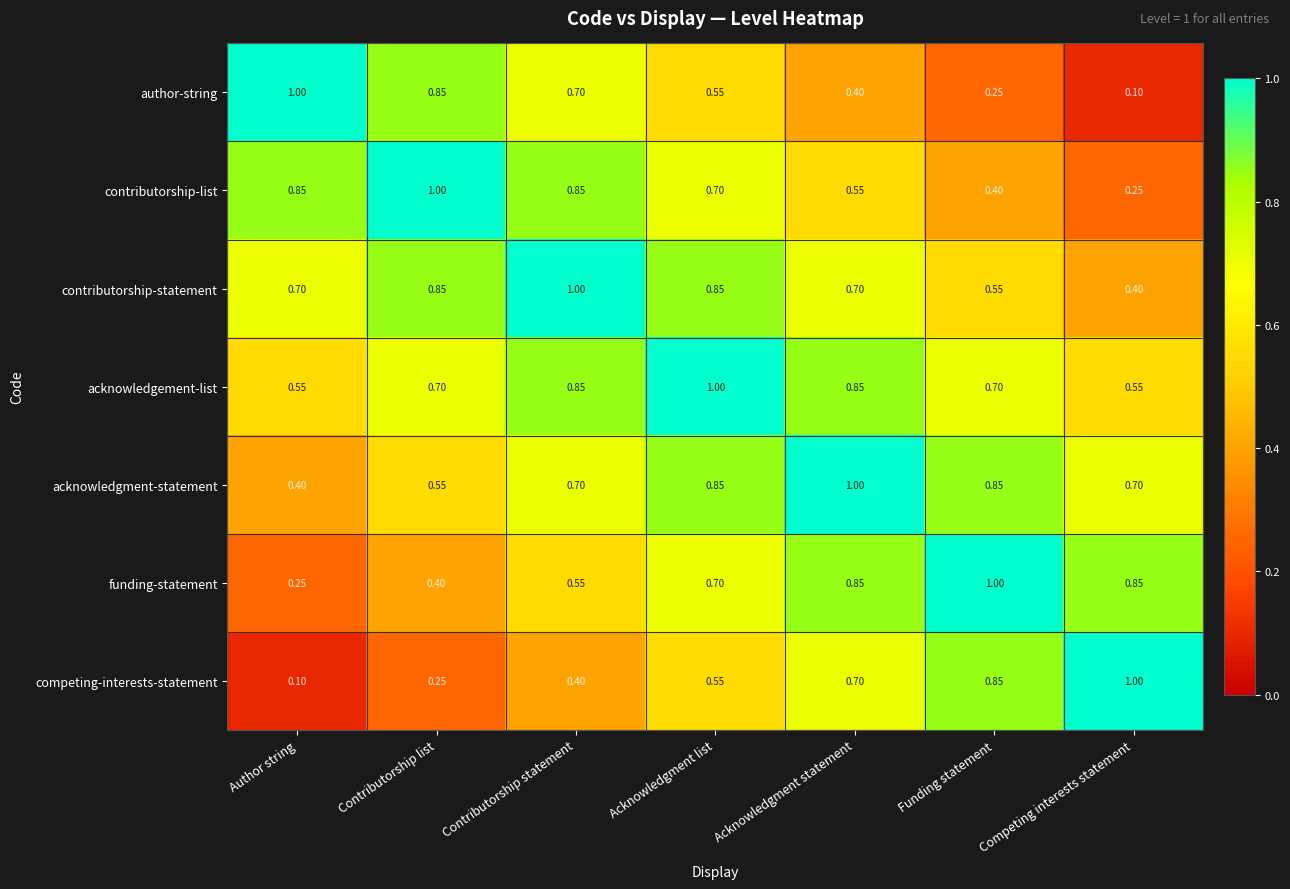

Which series has the largest total across all categories?

acknowledgement-list